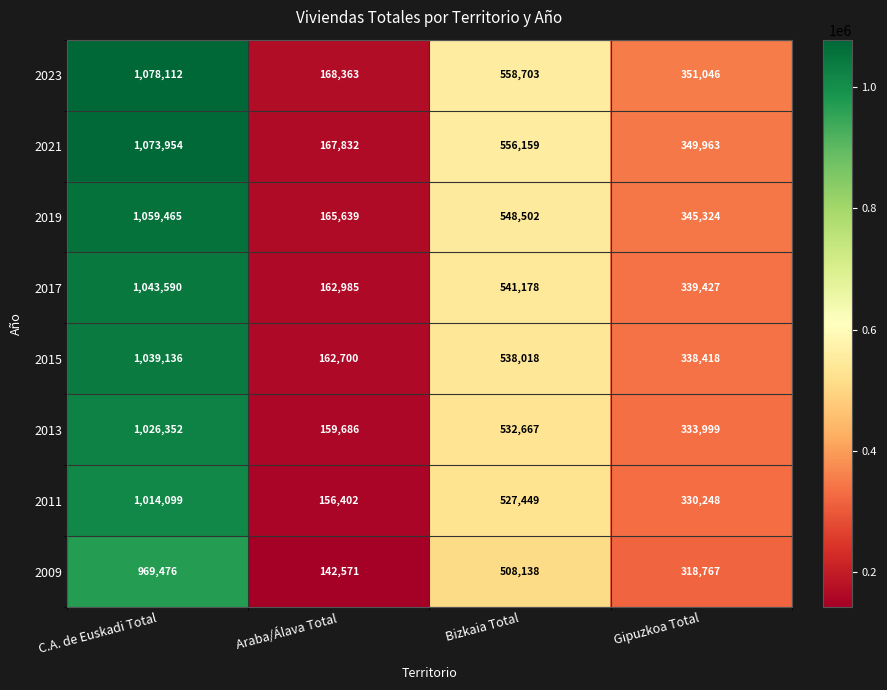

The 2013 series shows 504140 at Gipuzkoa Total. True or false?

False